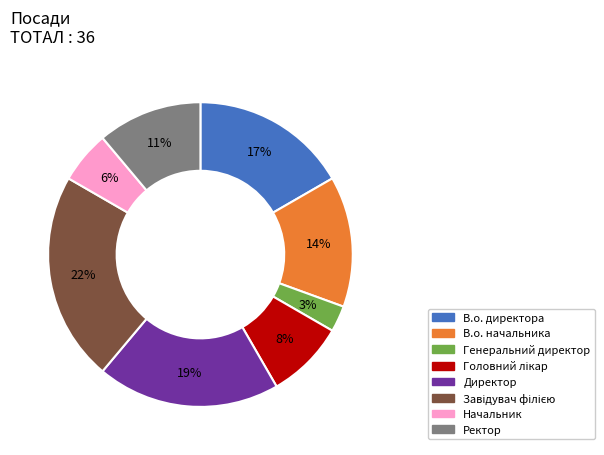

To the nearest percent, what is the combined percentage of Ректор and Генеральний директор?

14%